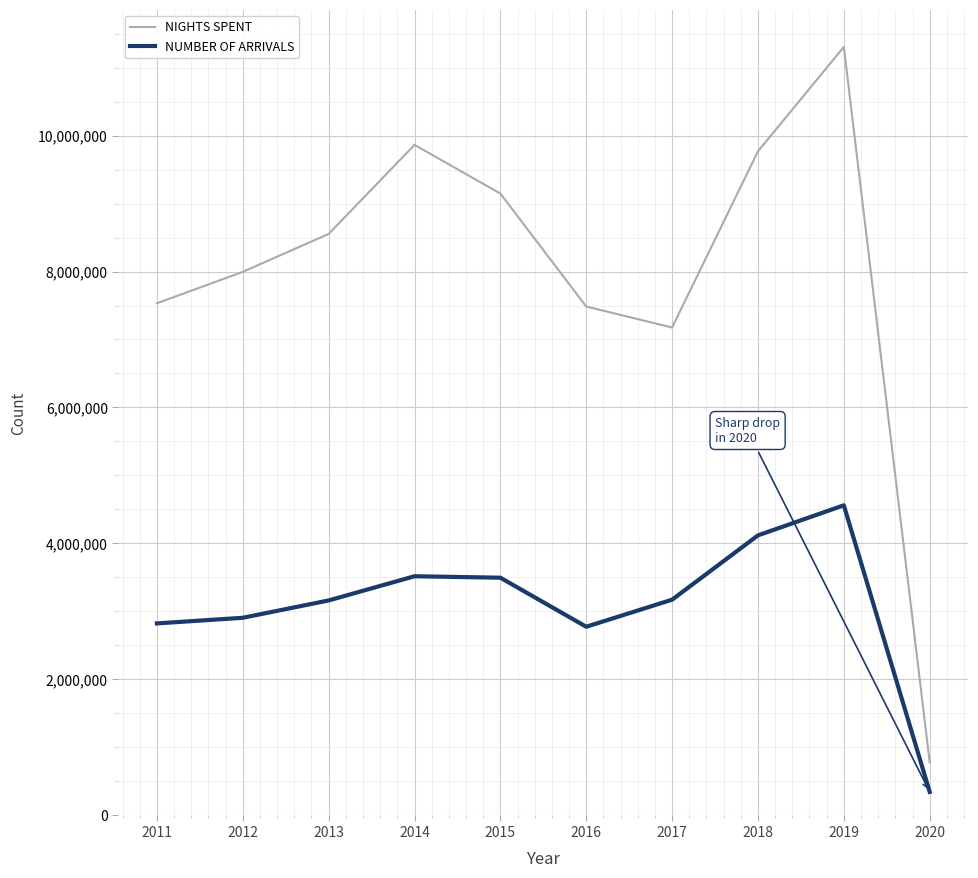

What is the approximate value of NIGHTS SPENT at 2013, to the nearest 100?

8552500